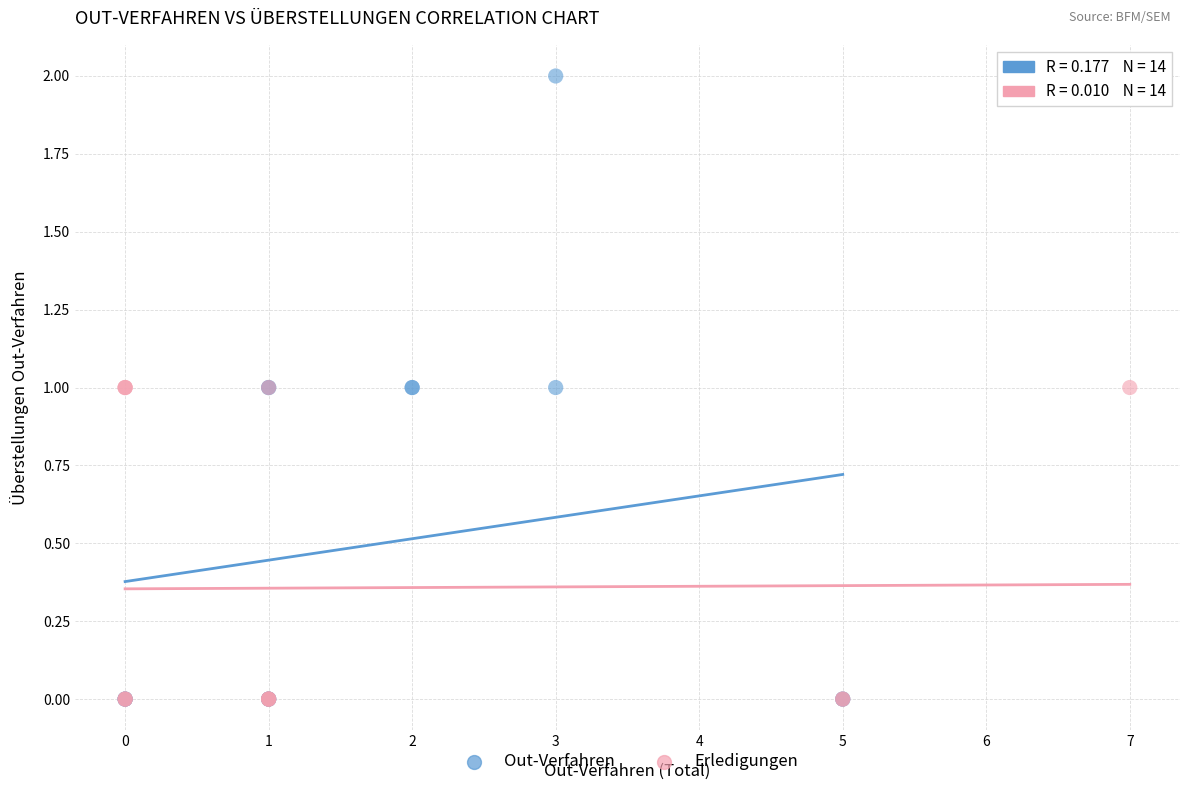

Which series reaches the maximum Y coordinate?

Out-Verfahren